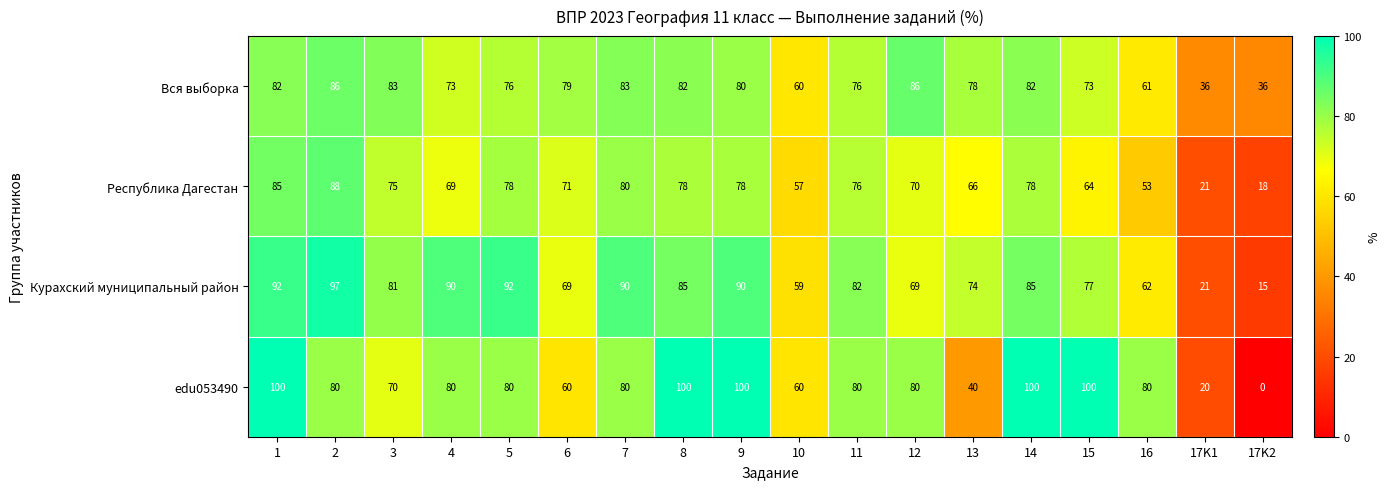

Read the Вся выборка value at 15.

73